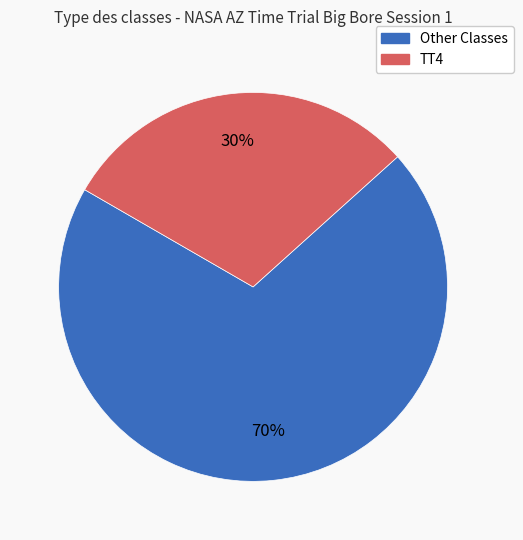

How many slices are in this pie chart?

2